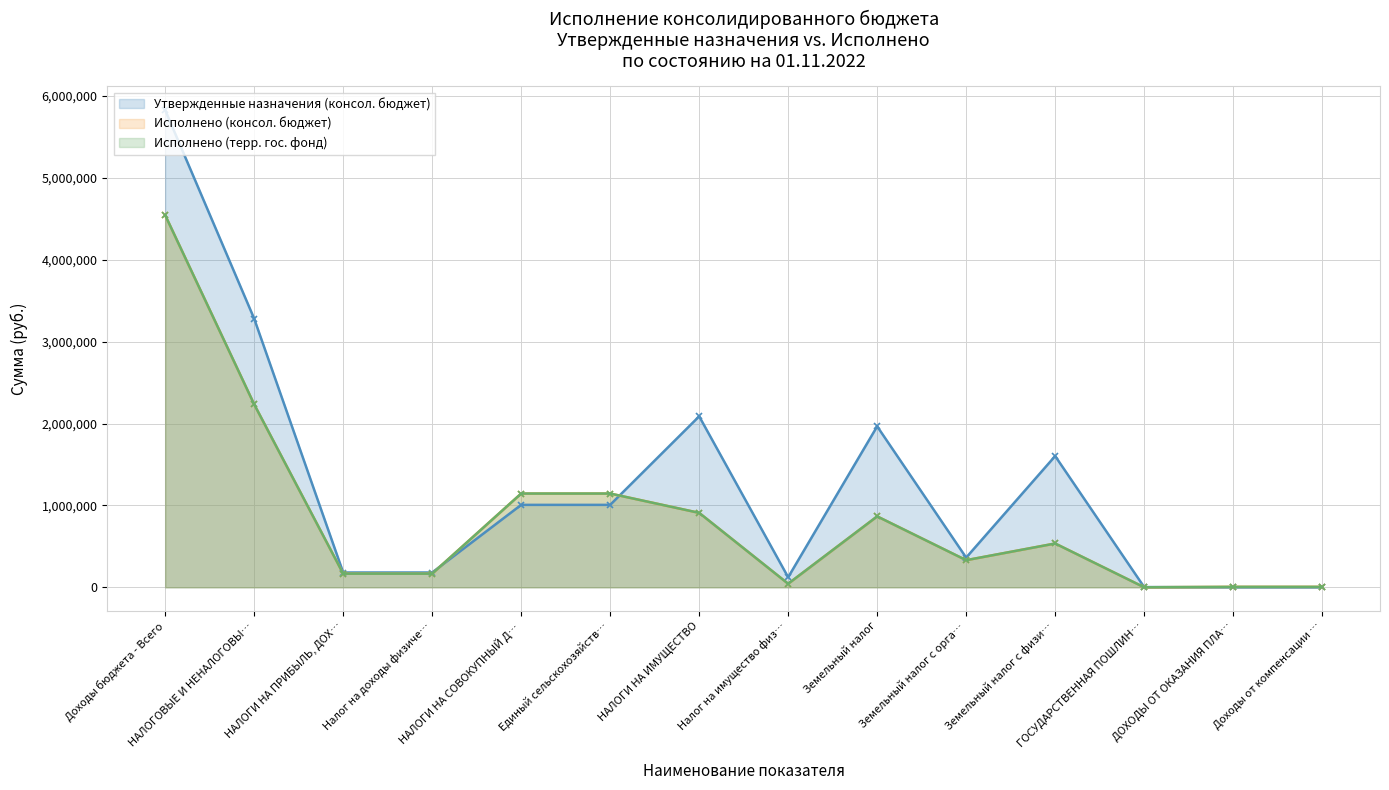

Which label corresponds to the smallest value in the chart?

ДОХОДЫ ОТ ОКАЗАНИЯ ПЛА…